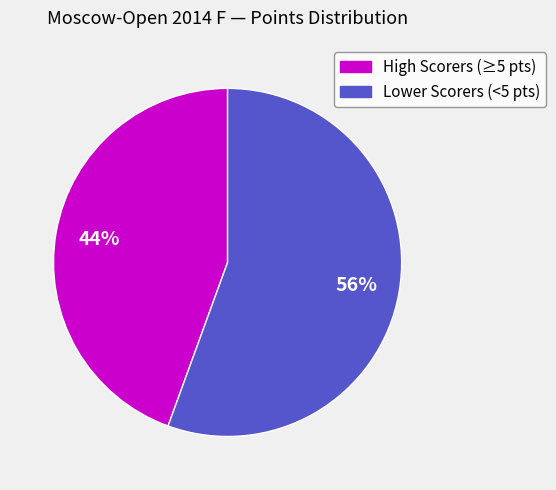

Is there any slice that represents more than half of the pie?

Yes